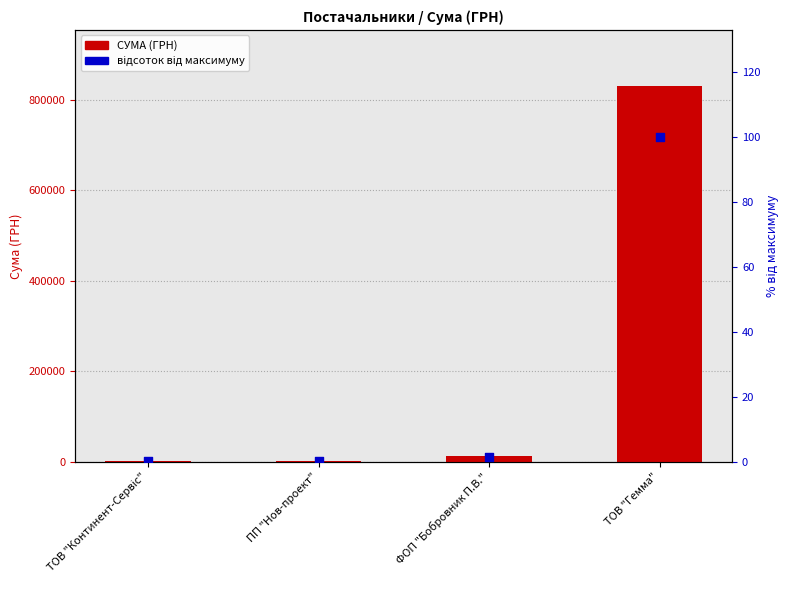

Which series reaches the minimum Y coordinate?

відсоток від максимуму